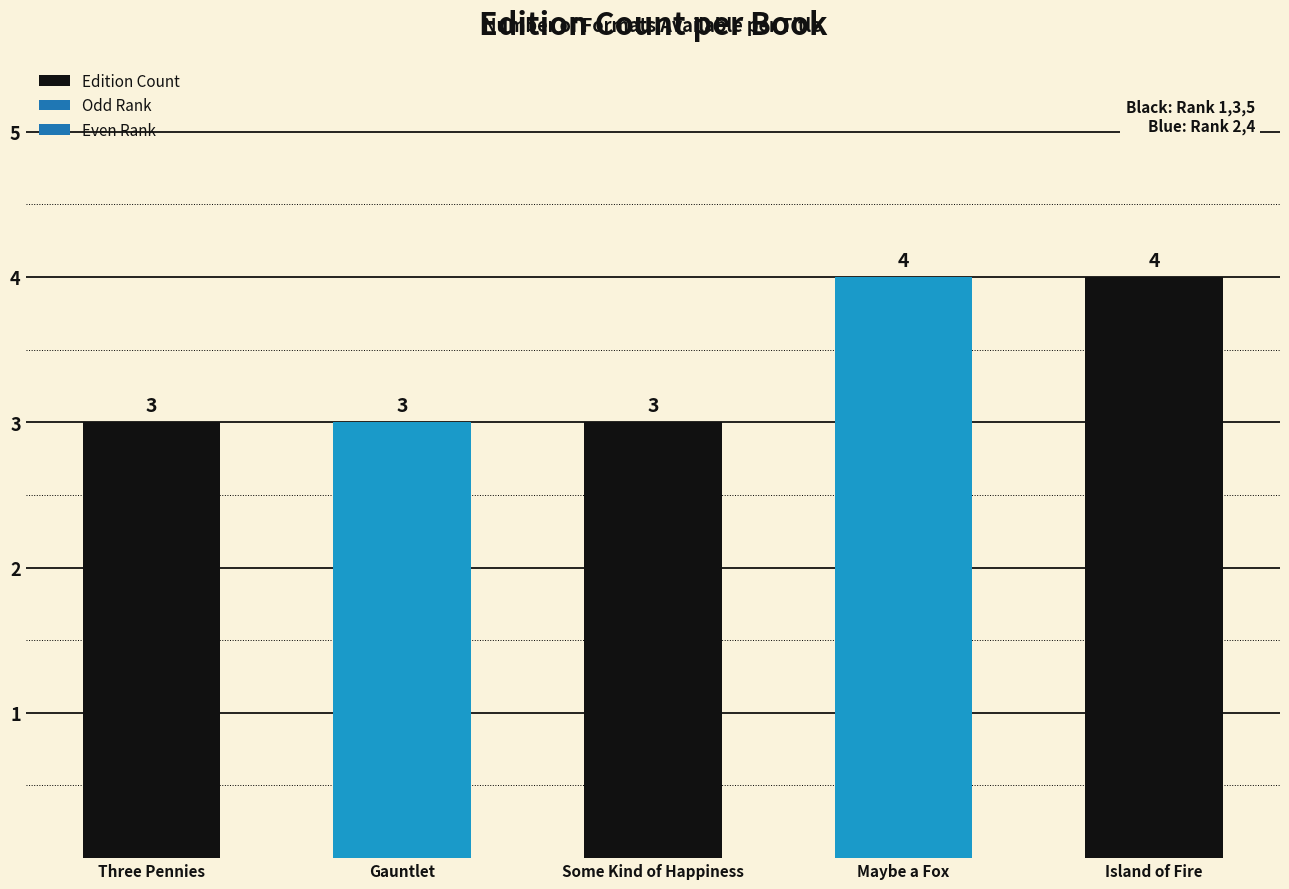

What is the label of the 3rd bar from the right?

Some Kind of Happiness